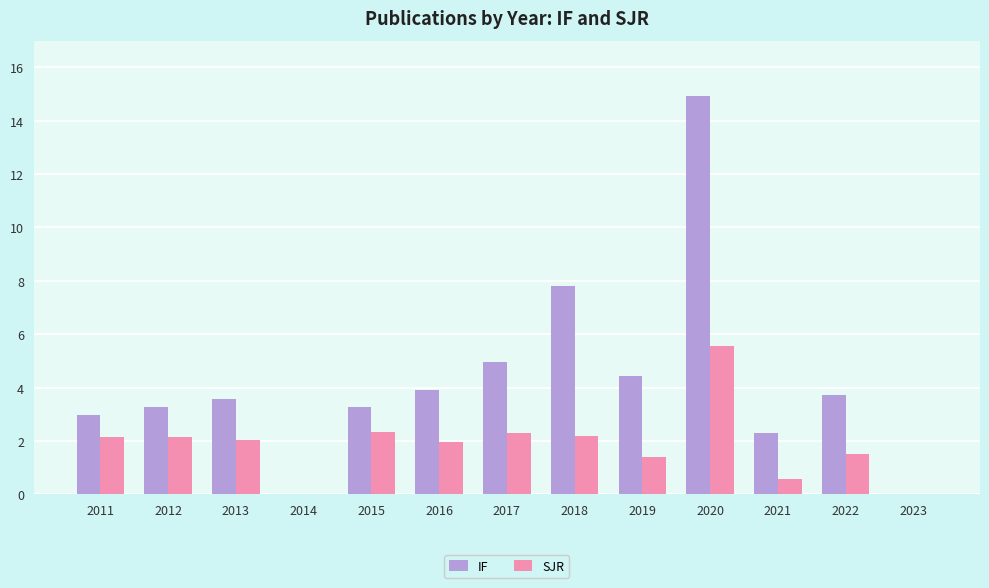

Read the IF value at 2019.

4.4